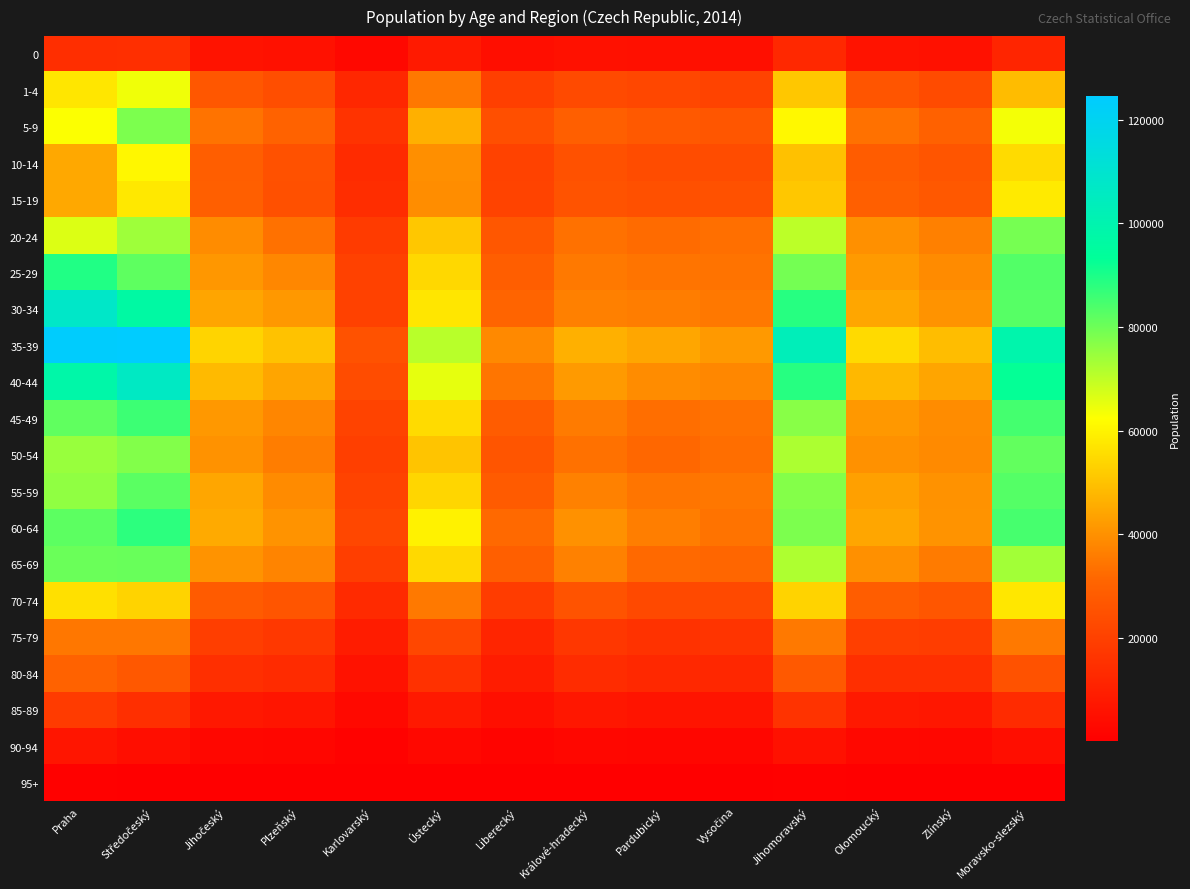

Reading left to right, transcribe all the data shown in this chart.

0: Praha=14285	Středočeský=14687	Jihočeský=6403	Plzeňský=5597	Karlovarský=2774	Ústecký=8126	Liberecký=4481	Králové-hradecký=5463	Pardubický=5235	Vysočina=5100	Jihomoravský=12612	Olomoucký=6342	Zlínský=5561	Moravsko-slezský=11718
1-4: Praha=57301	Středočeský=64110	Jihočeský=26948	Plzeňský=23916	Karlovarský=12130	Ústecký=35078	Liberecký=19298	Králové-hradecký=22817	Pardubický=21959	Vysočina=20700	Jihomoravský=50892	Olomoucký=26228	Zlínský=23081	Moravsko-slezský=48814
5-9: Praha=62651	Středočeský=78290	Jihočeský=34065	Plzeňský=30216	Karlovarský=16015	Ústecký=46367	Liberecký=24188	Králové-hradecký=29426	Pardubický=27450	Vysočina=26525	Jihomoravský=60956	Olomoucký=33494	Zlínský=29911	Moravsko-slezský=63549
10-14: Praha=44689	Středočeský=60651	Jihočeský=28970	Plzeňský=24948	Karlovarský=13565	Ústecký=39605	Liberecký=20480	Králové-hradecký=24883	Pardubický=23663	Vysočina=23474	Jihomoravský=49836	Olomoucký=28409	Zlínský=26201	Moravsko-slezský=55082
15-19: Praha=44618	Středočeský=57792	Jihočeský=29401	Plzeňský=24790	Karlovarský=13987	Ústecký=39274	Liberecký=20606	Králové-hradecký=25711	Pardubický=24694	Vysočina=25077	Jihomoravský=51113	Olomoucký=29118	Zlínský=27101	Moravsko-slezský=58165
20-24: Praha=66565	Středočeský=74091	Jihočeský=39062	Plzeňský=33476	Karlovarský=18444	Ústecký=50999	Liberecký=26928	Králové-hradecký=33629	Pardubický=32281	Vysočina=33156	Jihomoravský=70374	Olomoucký=39809	Zlínský=36731	Moravsko-slezský=78896
25-29: Praha=89329	Středočeský=81848	Jihočeský=41252	Plzeňský=38128	Karlovarský=20027	Ústecký=54470	Liberecký=28785	Králové-hradecký=35318	Pardubický=34345	Vysočina=33940	Jihomoravský=79158	Olomoucký=41991	Zlínský=38890	Moravsko-slezský=83350
30-34: Praha=107893	Středočeský=96761	Jihočeský=44205	Plzeňský=41609	Karlovarský=20062	Ústecký=57265	Liberecký=30868	Králové-hradecký=36773	Pardubický=35845	Vysočina=35053	Jihomoravský=88761	Olomoucký=44393	Zlínský=40532	Moravsko-slezský=82895
35-39: Praha=123896	Středočeský=124535	Jihočeský=53681	Plzeňský=49960	Karlovarský=25157	Ústecký=70926	Liberecký=38424	Králové-hradecký=46387	Pardubický=44409	Vysočina=41780	Jihomoravský=103320	Olomoucký=54813	Zlínský=48999	Moravsko-slezský=99434
40-44: Praha=98094	Středočeský=106481	Jihočeský=48252	Plzeňský=44138	Karlovarský=23461	Ústecký=65405	Liberecký=34467	Králové-hradecký=42054	Pardubický=39206	Vysočina=38084	Jihomoravský=88631	Olomoucký=48037	Zlínský=44288	Moravsko-slezský=92875
45-49: Praha=81533	Středočeský=86126	Jihočeský=41651	Plzeňský=37822	Karlovarský=20641	Ústecký=55061	Liberecký=28330	Králové-hradecký=35649	Pardubický=33002	Vysočina=33666	Jihomoravský=76658	Olomoucký=41542	Zlínský=39046	Moravsko-slezský=85074
50-54: Praha=74797	Středočeský=77427	Jihočeský=40380	Plzeňský=35914	Karlovarský=19521	Ústecký=50520	Liberecký=26191	Králové-hradecký=33430	Pardubický=31563	Vysočina=33037	Jihomoravský=72380	Olomoucký=40108	Zlínský=38707	Moravsko-slezský=81425
55-59: Praha=75879	Středočeský=82363	Jihočeský=44509	Plzeňský=38920	Karlovarský=20652	Ústecký=54066	Liberecký=27857	Králové-hradecký=36971	Pardubický=34516	Vysočina=34822	Jihomoravský=77307	Olomoucký=43203	Zlínský=40307	Moravsko-slezský=83149
60-64: Praha=82225	Středočeský=88040	Jihočeský=45129	Plzeňský=40594	Karlovarský=22077	Ústecký=59662	Liberecký=32050	Králové-hradecký=39985	Pardubický=36175	Vysočina=34001	Jihomoravský=78301	Olomoucký=44469	Zlínský=40549	Moravsko-slezský=84879
65-69: Praha=80310	Středočeský=80734	Jihočeský=40667	Plzeňský=37398	Karlovarský=19230	Ústecký=54705	Liberecký=29386	Králové-hradecký=36845	Pardubický=32166	Vysočina=31379	Jihomoravský=72038	Olomoucký=39946	Zlínský=35630	Moravsko-slezský=73649
70-74: Praha=56008	Středočeský=53440	Jihočeský=27894	Plzeňský=26286	Karlovarský=13202	Ústecký=35166	Liberecký=18671	Králové-hradecký=25481	Pardubický=22497	Vysočina=22584	Jihomoravský=53453	Olomoucký=28746	Zlínský=26456	Moravsko-slezský=57471
75-79: Praha=34798	Středočeský=34838	Jihočeský=19078	Plzeňský=17523	Karlovarský=8885	Ústecký=21723	Liberecký=11609	Králové-hradecký=16904	Pardubický=15642	Vysočina=16341	Jihomoravský=35115	Olomoucký=19371	Zlínský=18982	Moravsko-slezský=35239
80-84: Praha=30199	Středočeský=27170	Jihočeský=14850	Plzeňský=13473	Karlovarský=5900	Ústecký=15271	Liberecký=9039	Králové-hradecký=13737	Pardubický=12602	Vysočina=12424	Jihomoravský=27544	Olomoucký=14891	Zlínský=14524	Moravsko-slezský=25282
85-89: Praha=18414	Středočeský=14639	Jihočeský=7695	Plzeňský=6871	Karlovarský=3057	Ústecký=8009	Liberecký=5193	Králové-hradecký=7554	Pardubický=6535	Vysočina=6580	Jihomoravský=15868	Olomoucký=8108	Zlínský=7604	Moravsko-slezský=13592
90-94: Praha=6773	Středočeský=4591	Jihočeský=2517	Plzeňský=2162	Karlovarský=1003	Ústecký=2804	Liberecký=1784	Králové-hradecký=2431	Pardubický=2071	Vysočina=2050	Jihomoravský=5643	Olomoucký=2777	Zlínský=2443	Moravsko-slezský=4661
95+: Praha=818	Středočeský=525	Jihočeský=302	Plzeňský=252	Karlovarský=90	Ústecký=287	Liberecký=178	Králové-hradecký=282	Pardubický=253	Vysočina=233	Jihomoravský=718	Olomoucký=314	Zlínský=286	Moravsko-slezský=523